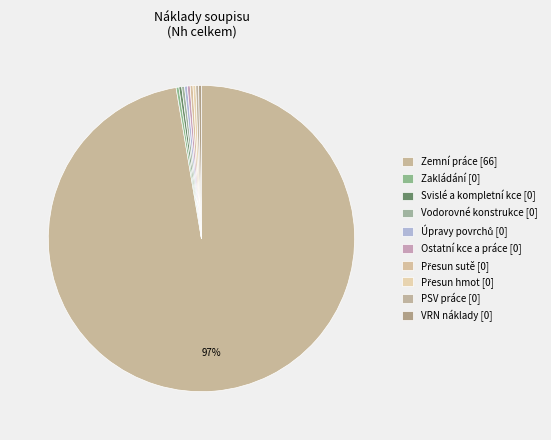

How many segments does this pie chart have?

10